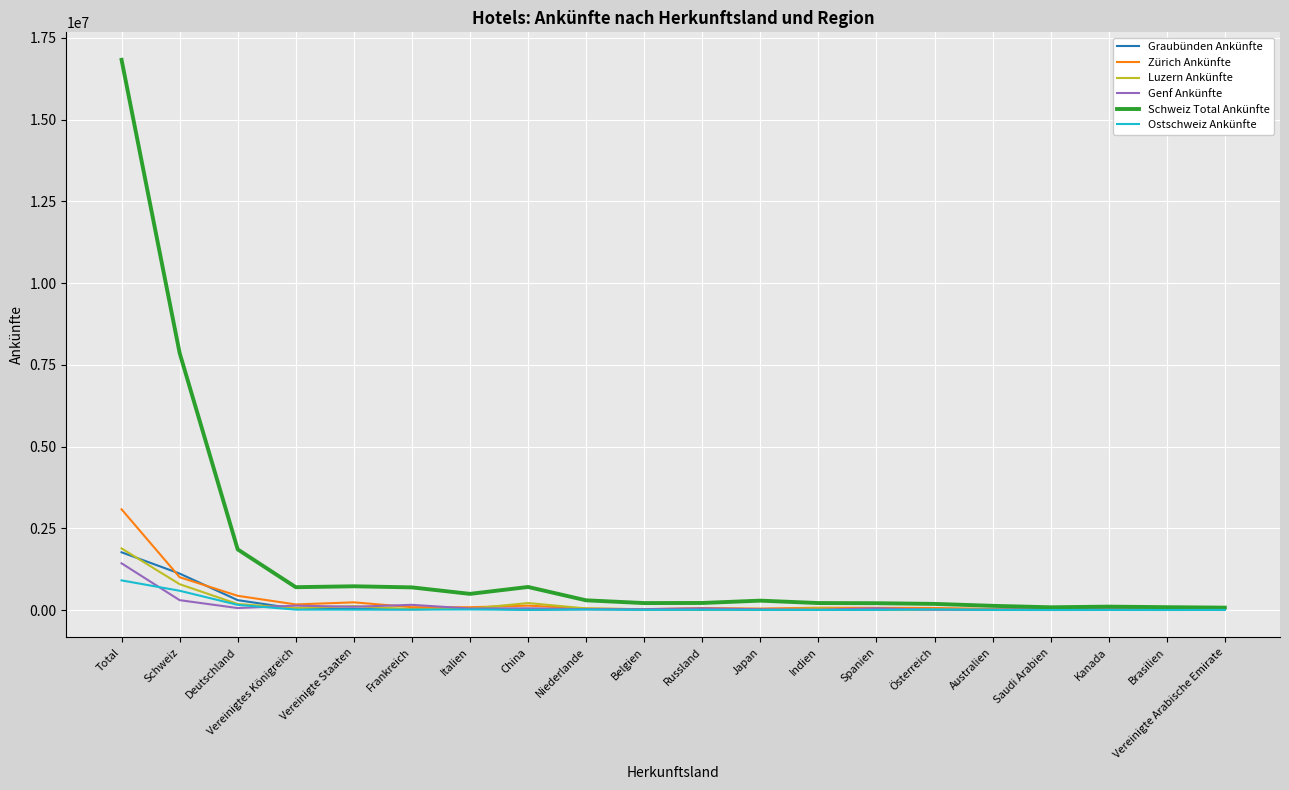

What is the greatest value displayed?

16831177